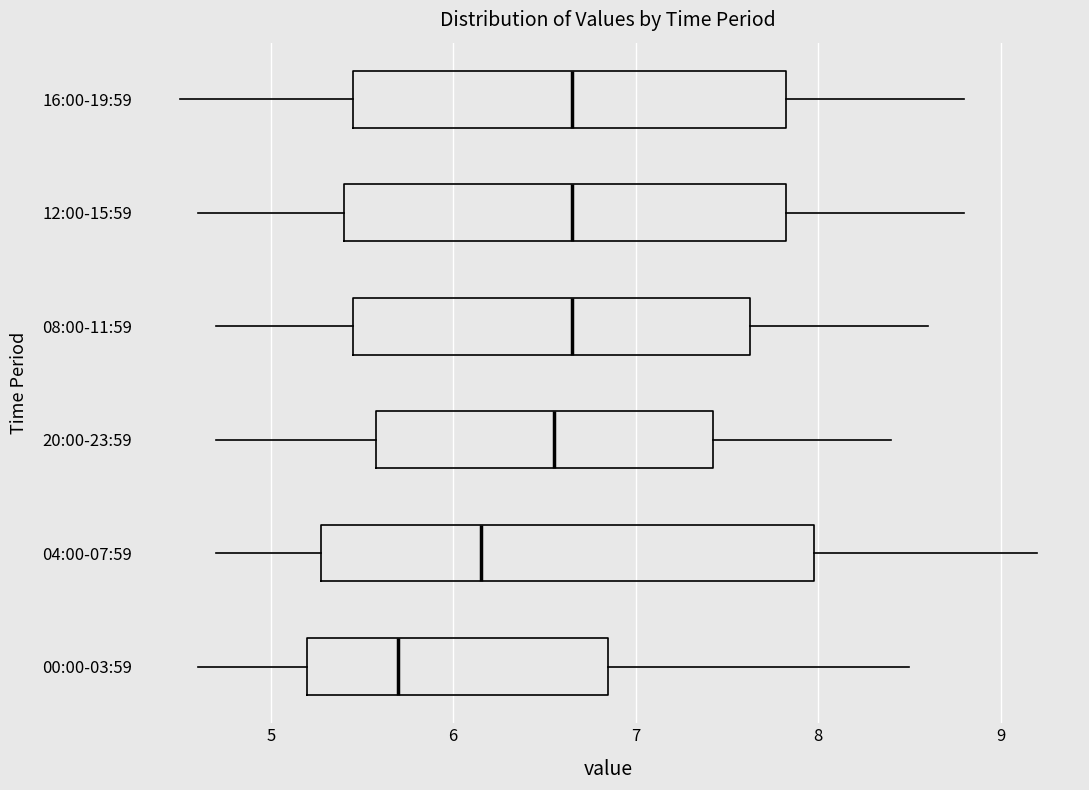

Comparing the boxes themselves (not the whiskers), which one is the widest?

04:00-07:59